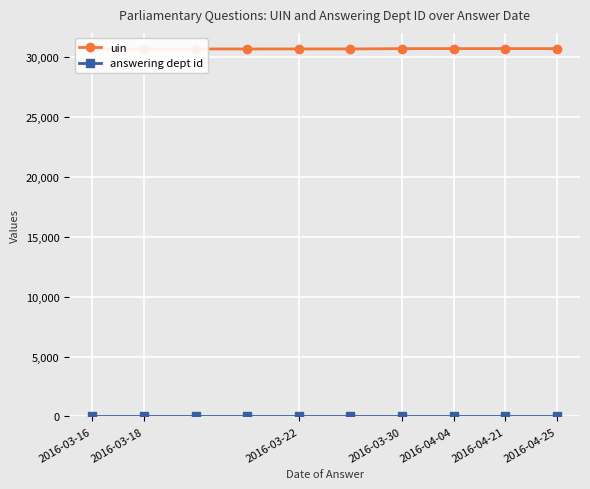

Which series has the largest range (max minus min)?

uin